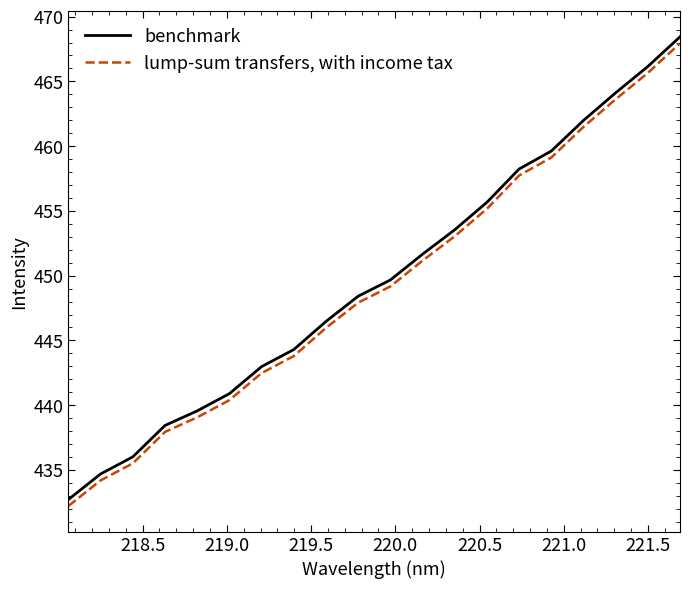

Rank the series by their maximum value, from lowest to highest.

lump-sum transfers, with income tax, benchmark